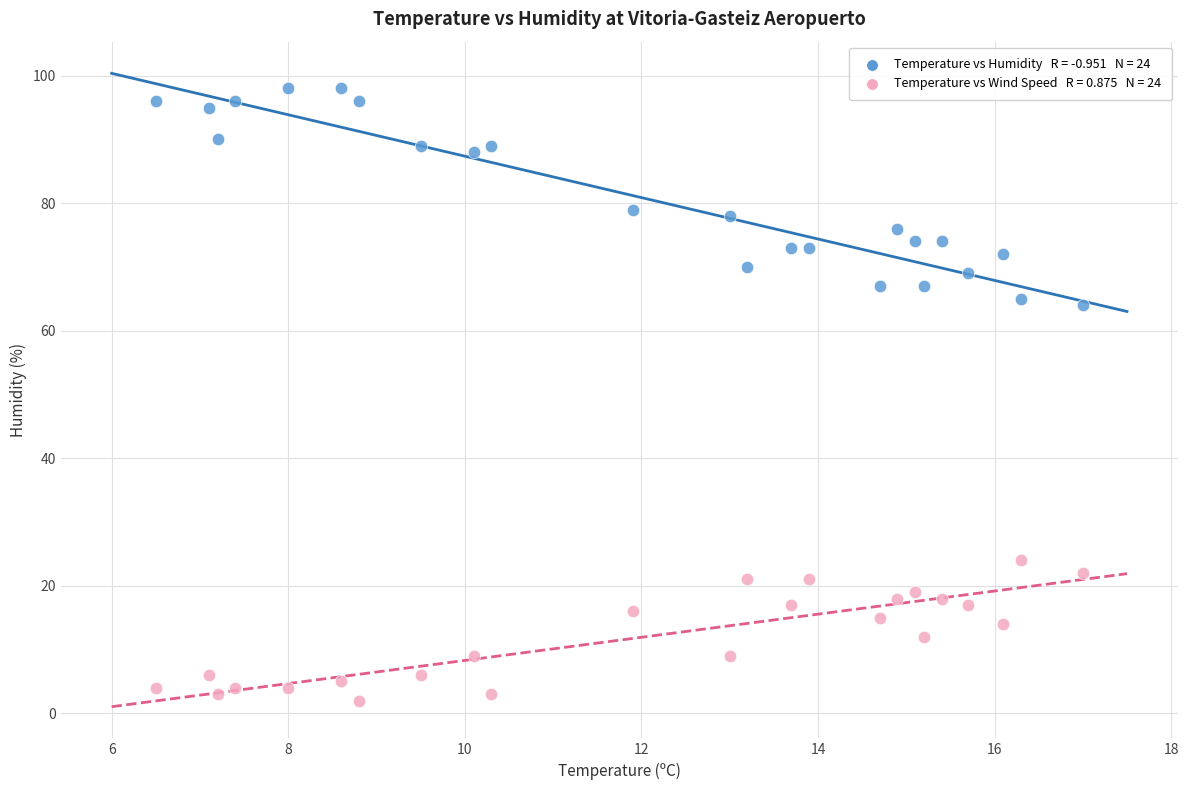

Across all data points, what is the range of Y values (max minus min)?

96